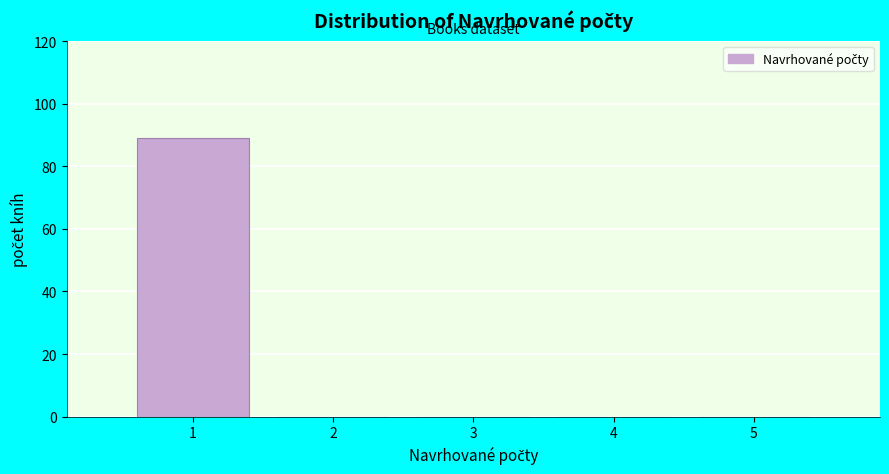

Reading left to right, transcribe this chart: for each bar, give the range it covers on the x-axis and its height. The values are not printed on the chart, so give them approximately, as read against the axis.

0.5 to 1.5: 90
1.5 to 2.5: 0
2.5 to 3.5: 0
3.5 to 4.5: 0
4.5 to 5.5: 0